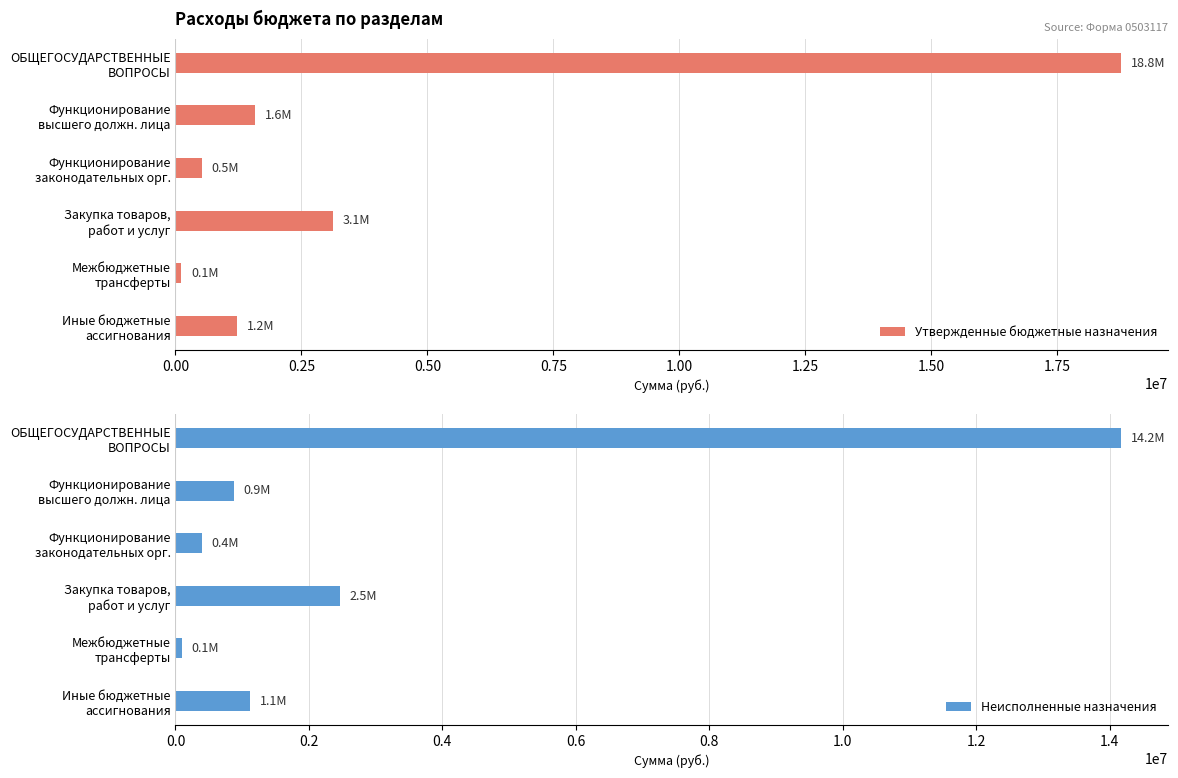

What is the difference between the maximum and minimum values in the Неисполненные назначения series?

14077688.7